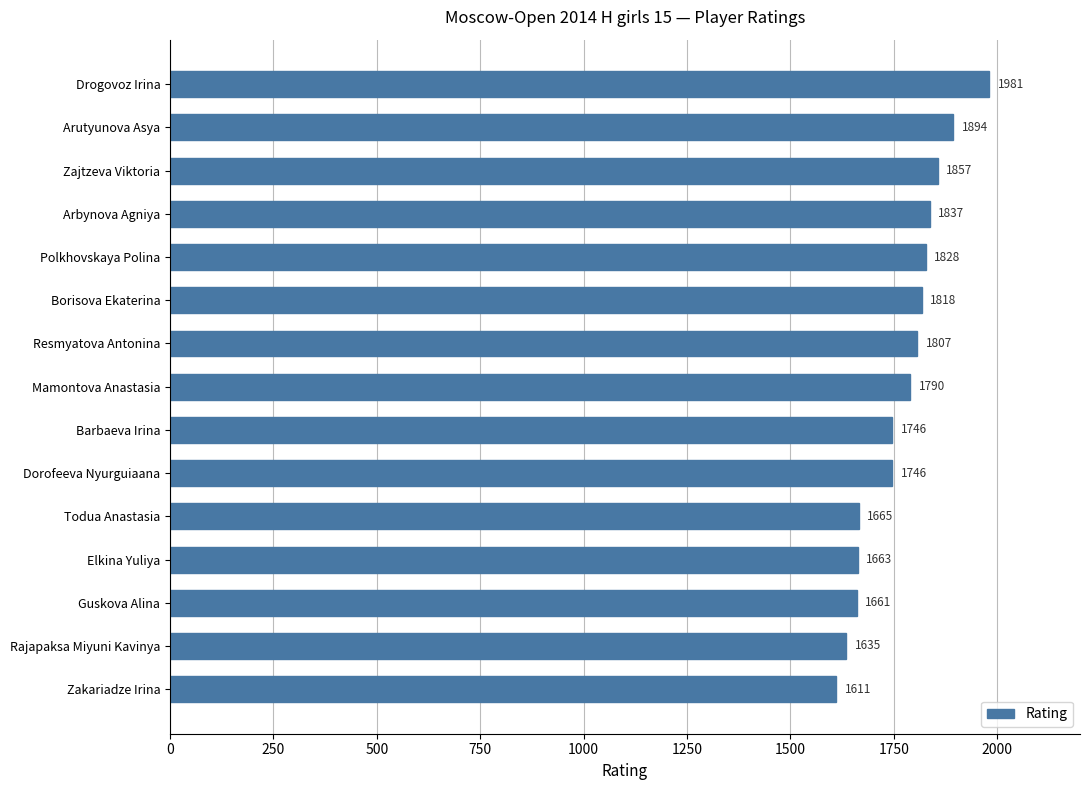

Count the number of data series in this chart.

1